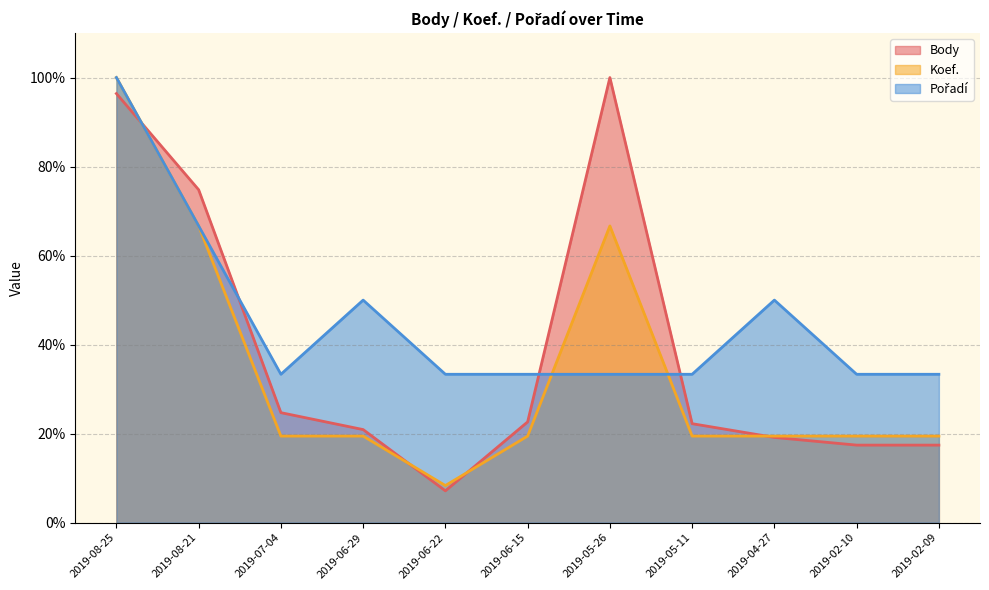

Which has a higher value, 2019-06-22 or 2019-04-27?

2019-04-27